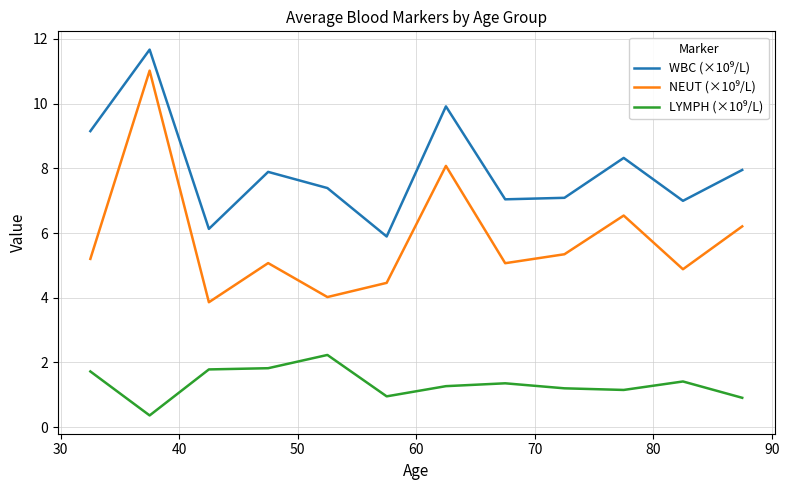

What is the minimum value shown in the chart?

0.4